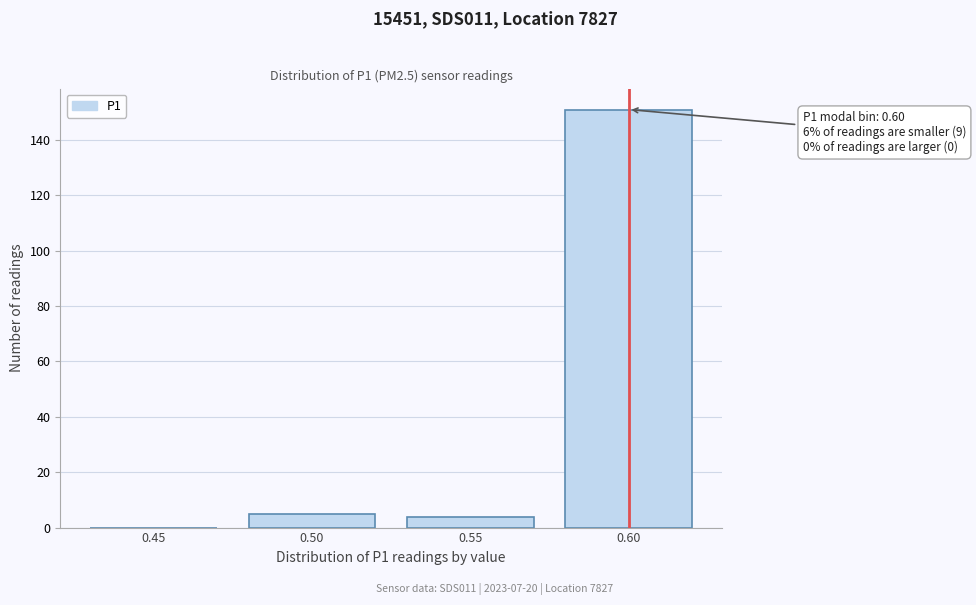

Reading right to left, extract all data points from this chart.

0.60=151	0.55=4	0.50=5	0.45=0